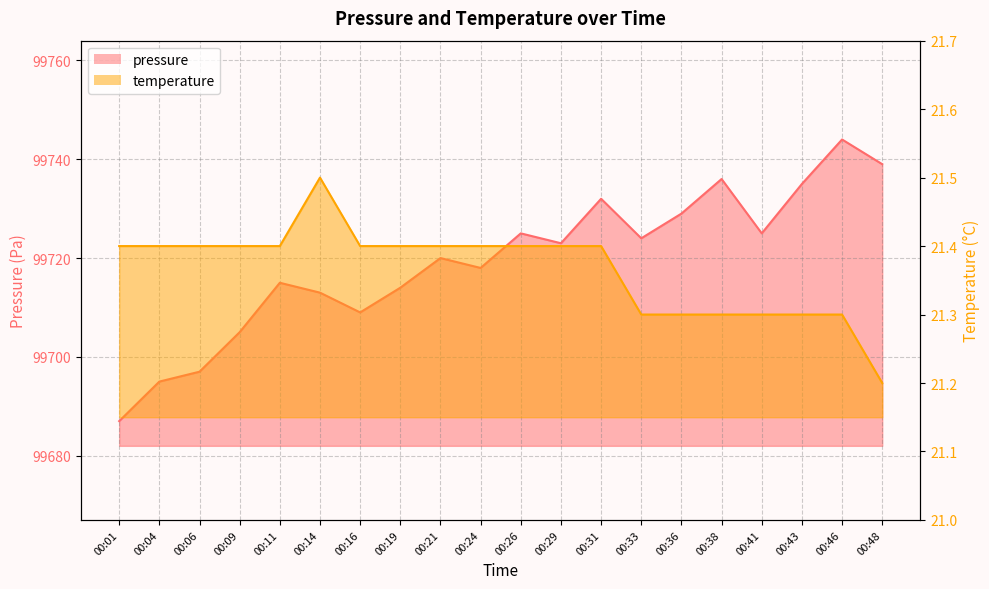

Which has a higher value, 00:04 or 00:24?

00:24